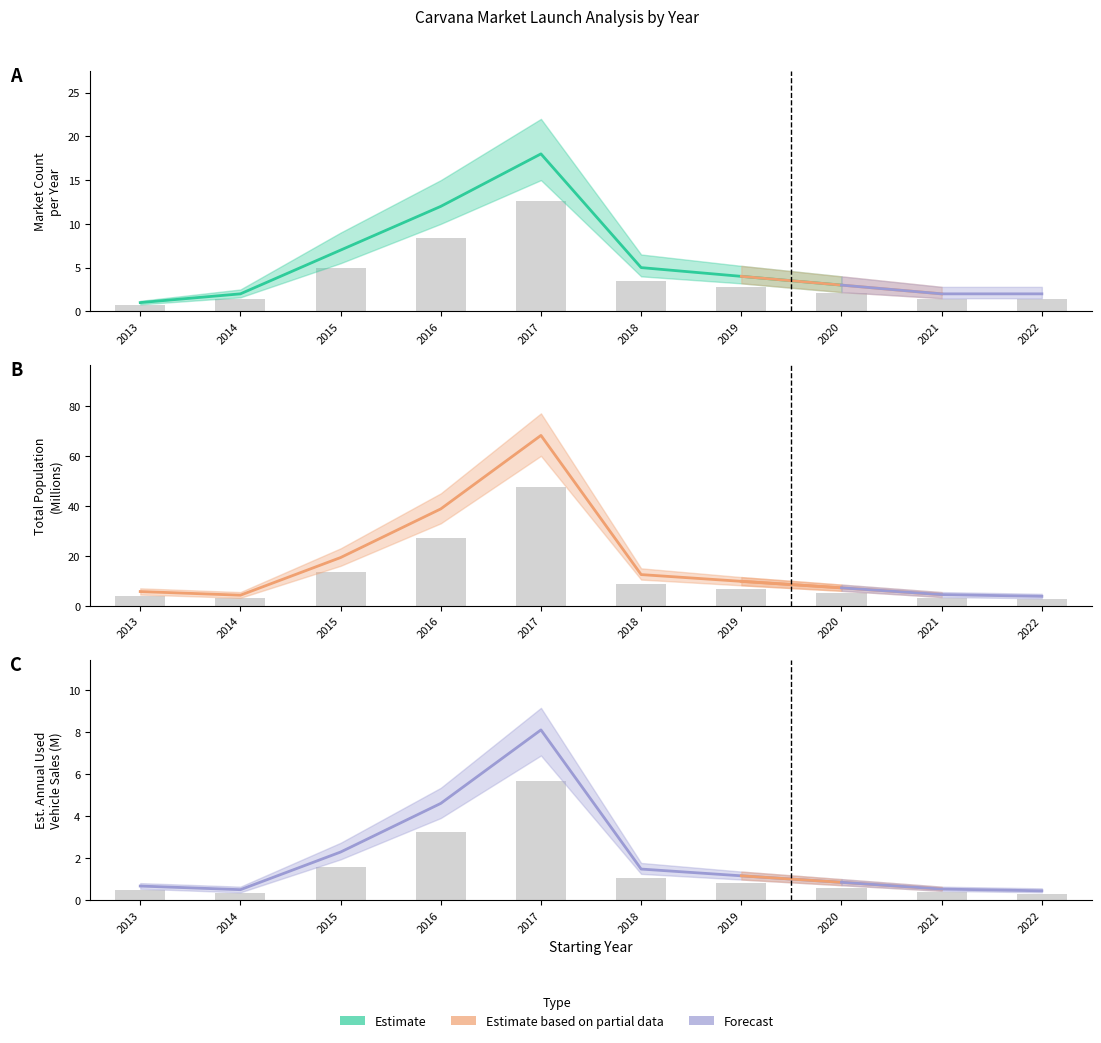

At which label does Market Count first exceed 2?

2015